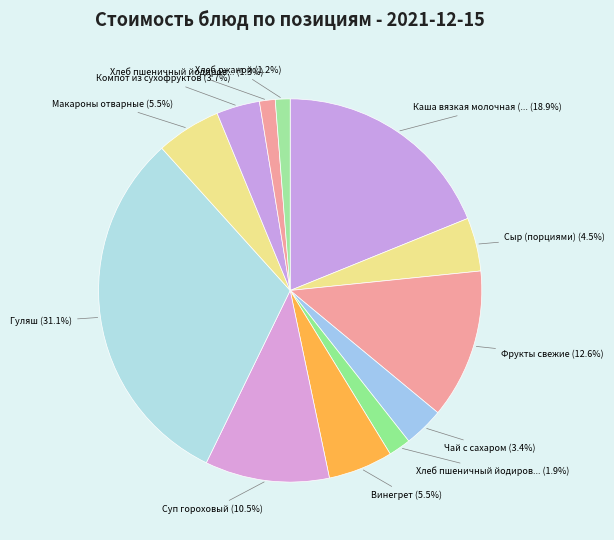

Rank the categories by value from lowest to highest.

Хлеб ржаной, Хлеб пшеничный йодированный (обед), Хлеб пшеничный йодированный (завтрак), Чай с сахаром, Компот из сухофруктов, Сыр (порциями), Винегрет, Макароны отварные, Суп гороховый, Фрукты свежие, Каша вязкая молочная (геркулес), Гуляш